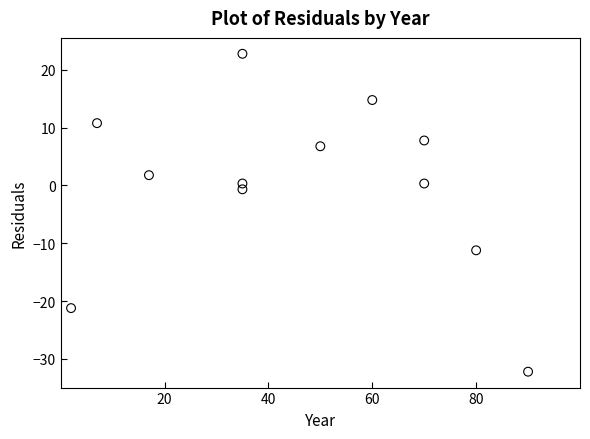

What is the range of X values (max minus min)?

88.0